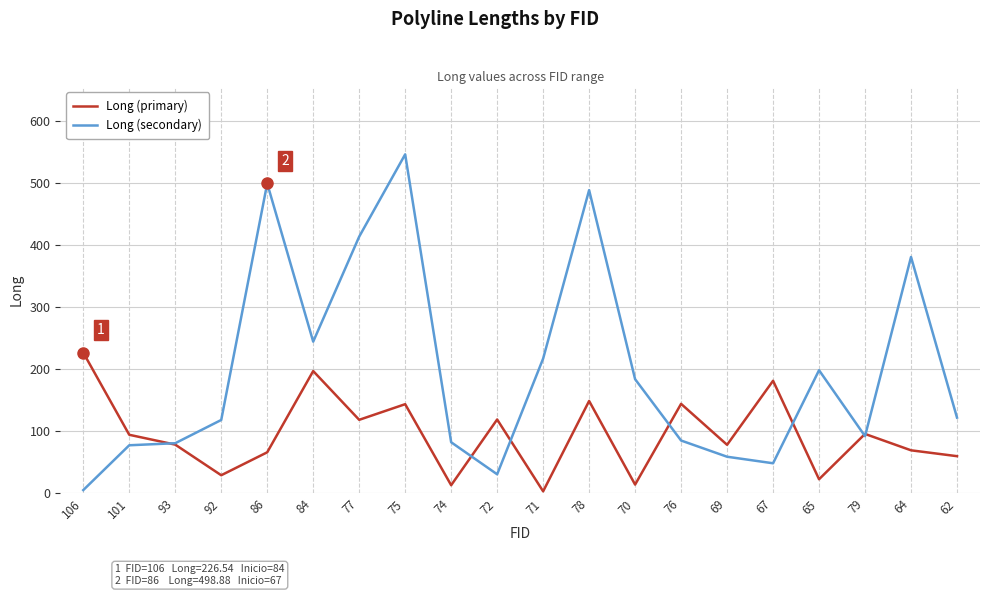

Is it true that Long (primary) equals 118.4 at 77?

True